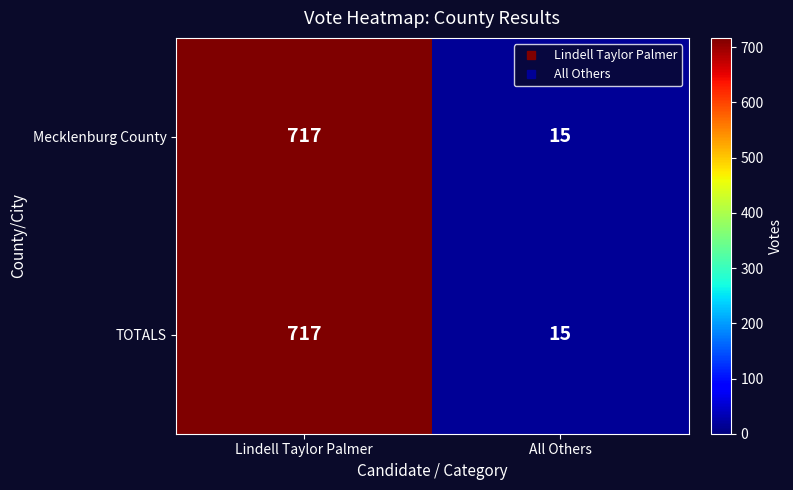

Is it true that TOTALS equals 8 at All Others?

False